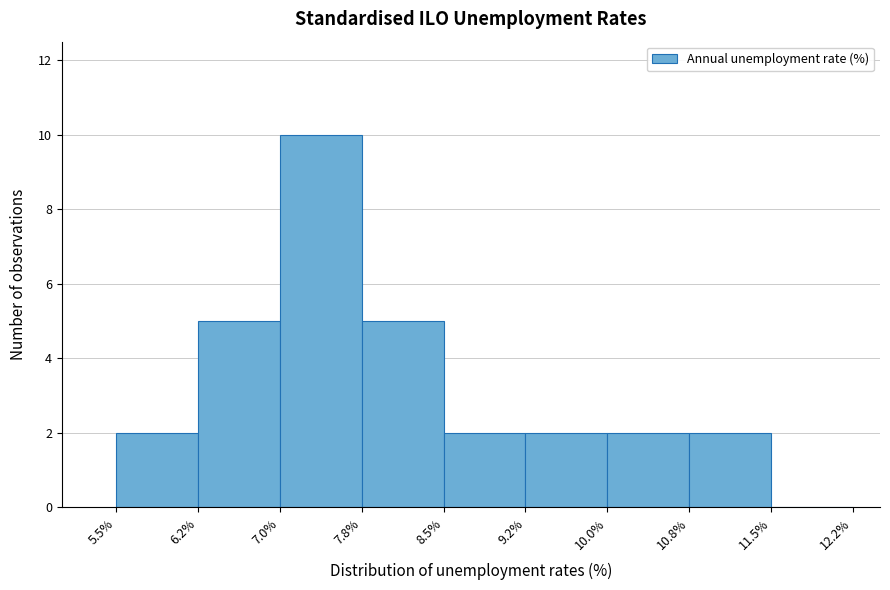

Reading left to right, list every bar in this chart as the range it spans on the x-axis followed by its height. The values are not printed on the chart, so give them approximately, as read against the axis.

5.5% to 6.2%: 2
6.2% to 7.0%: 5
7.0% to 7.8%: 10
7.8% to 8.5%: 5
8.5% to 9.2%: 2
9.2% to 10.0%: 2
10.0% to 10.8%: 2
10.8% to 11.5%: 2
11.5% to 12.2%: 0